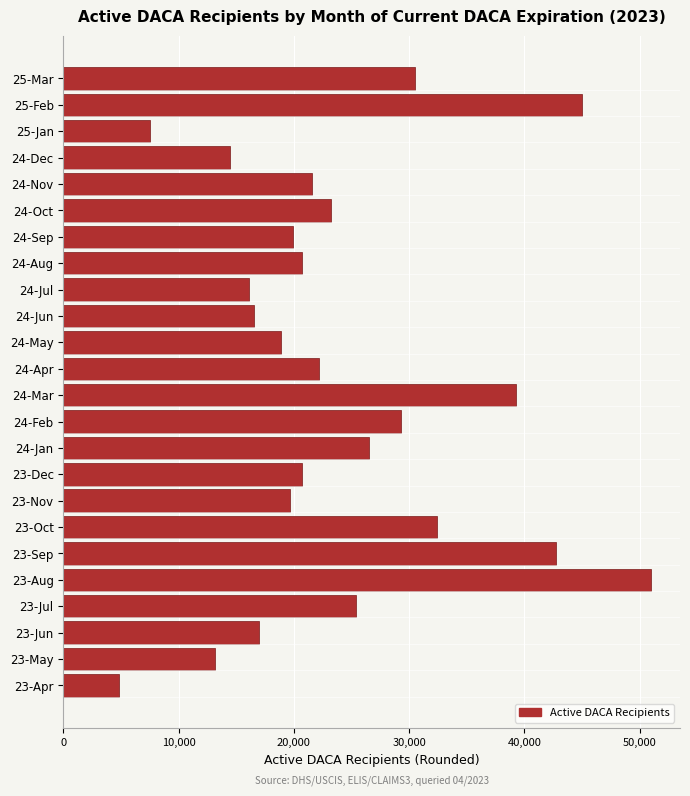

What is the ratio of the value at 23-Nov to the value at 23-Sep?

0.5